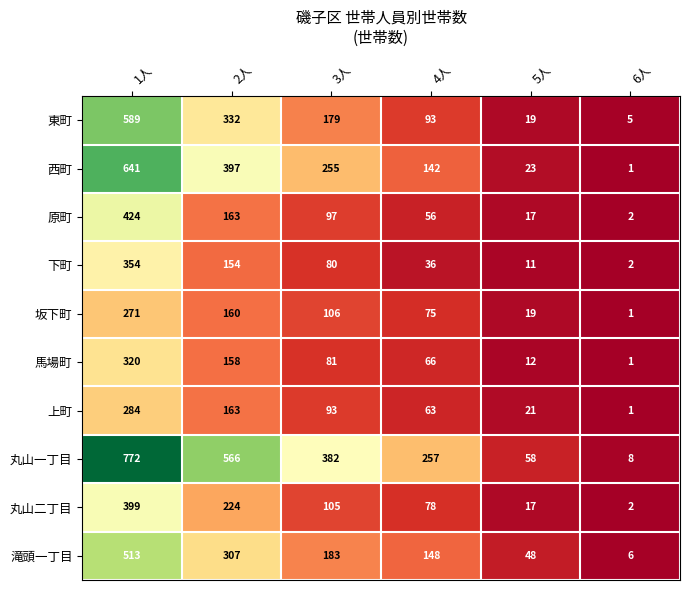

Is it true that 丸山二丁目 equals 17 at 5人?

True